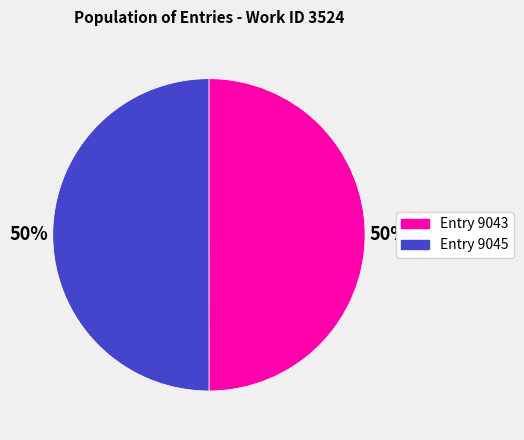

True or false: Entry 9045 accounts for 50% of the total.

True